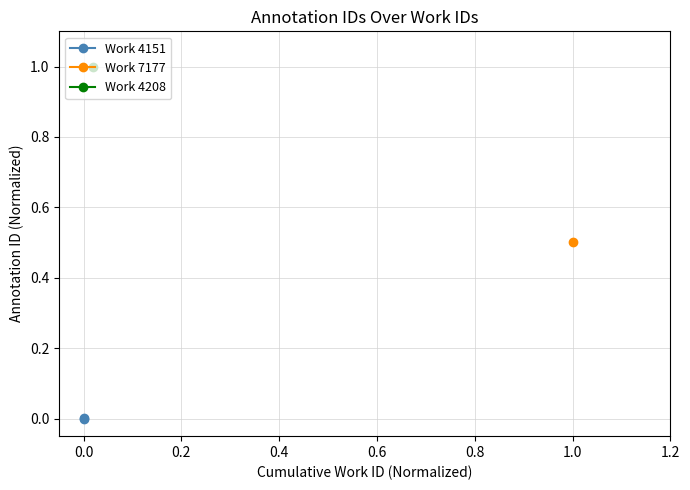

The value at 0.0 is 0.0. True or false?

False